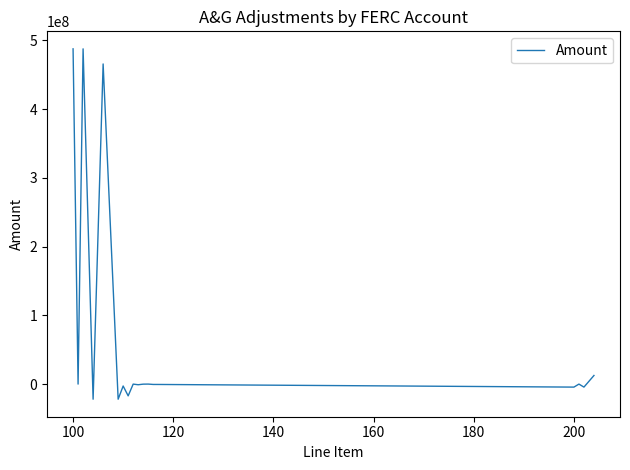

What is the smallest value displayed?

-21977986.4